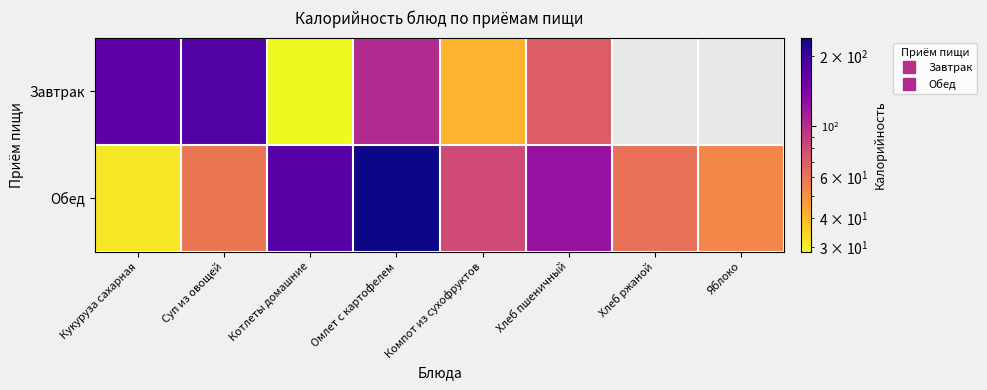

What is the sum of the Завтрак values at Суп из овощей and Кукуруза сахарная?

345.5